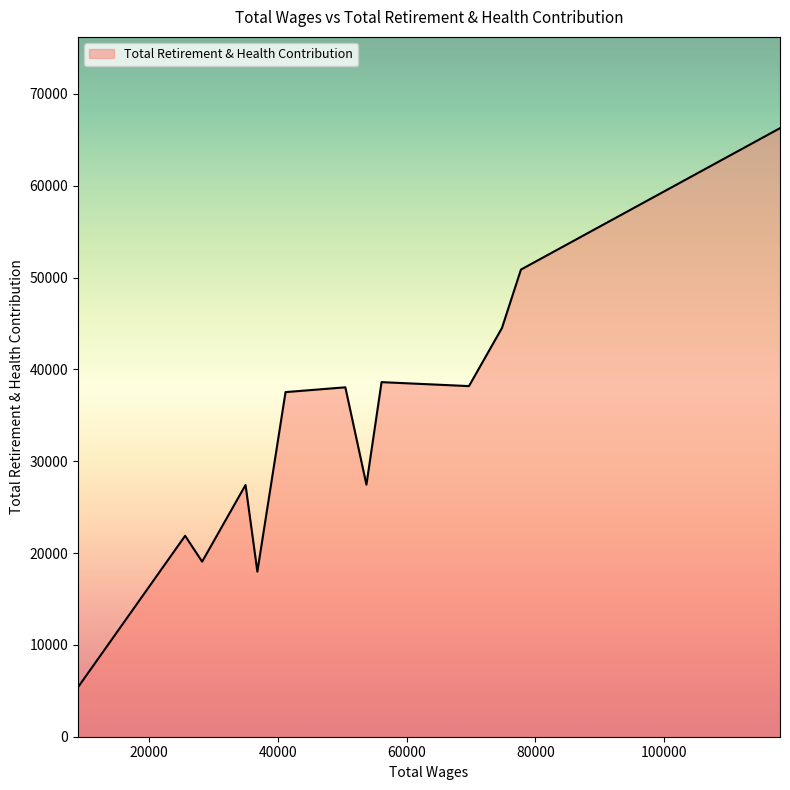

What is the minimum value shown in the chart?

5394